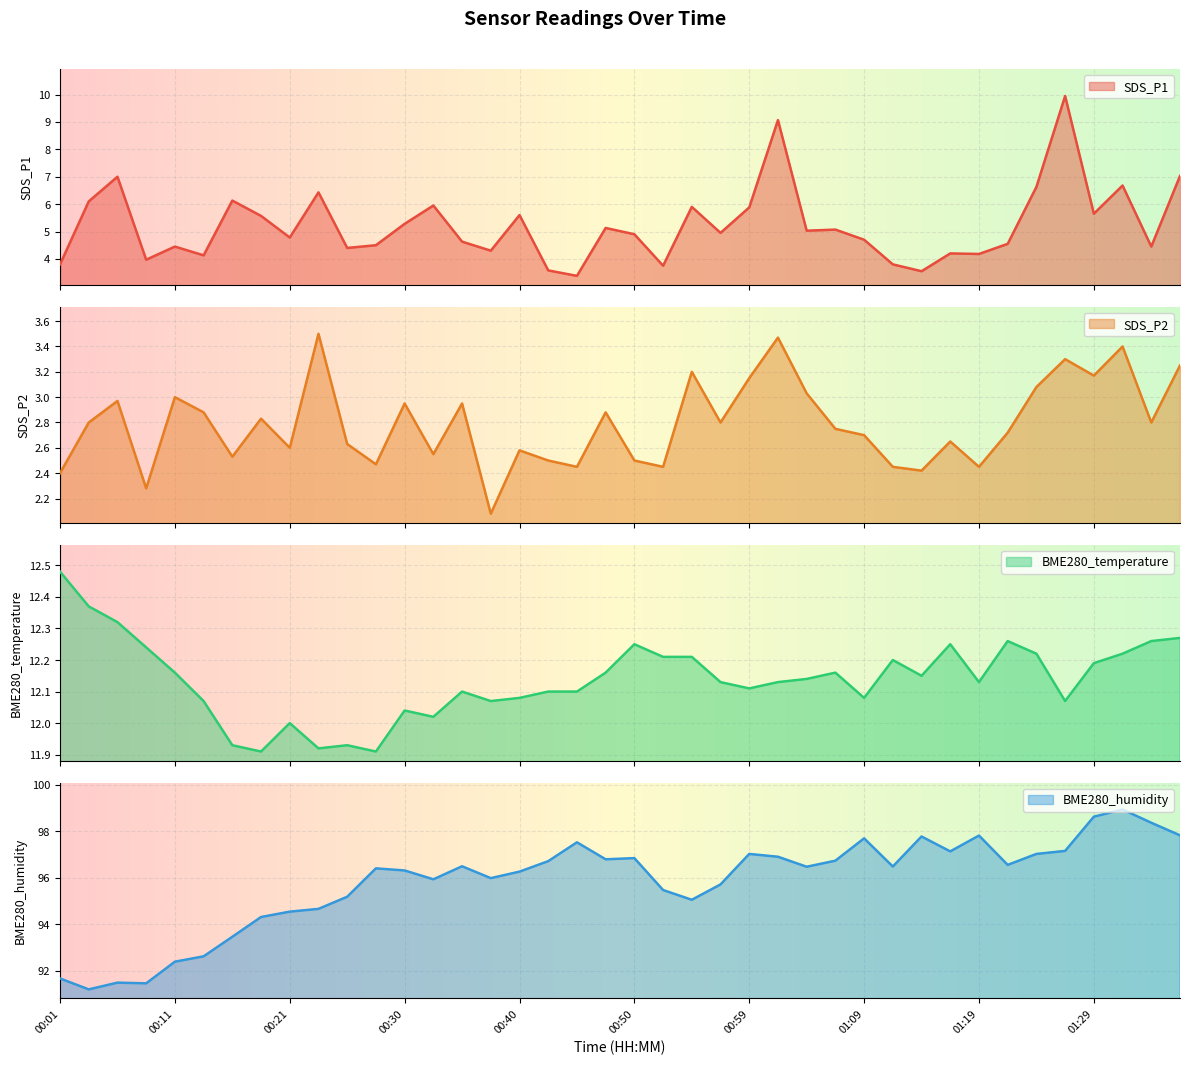

Which category has the highest value across all series?

01:31